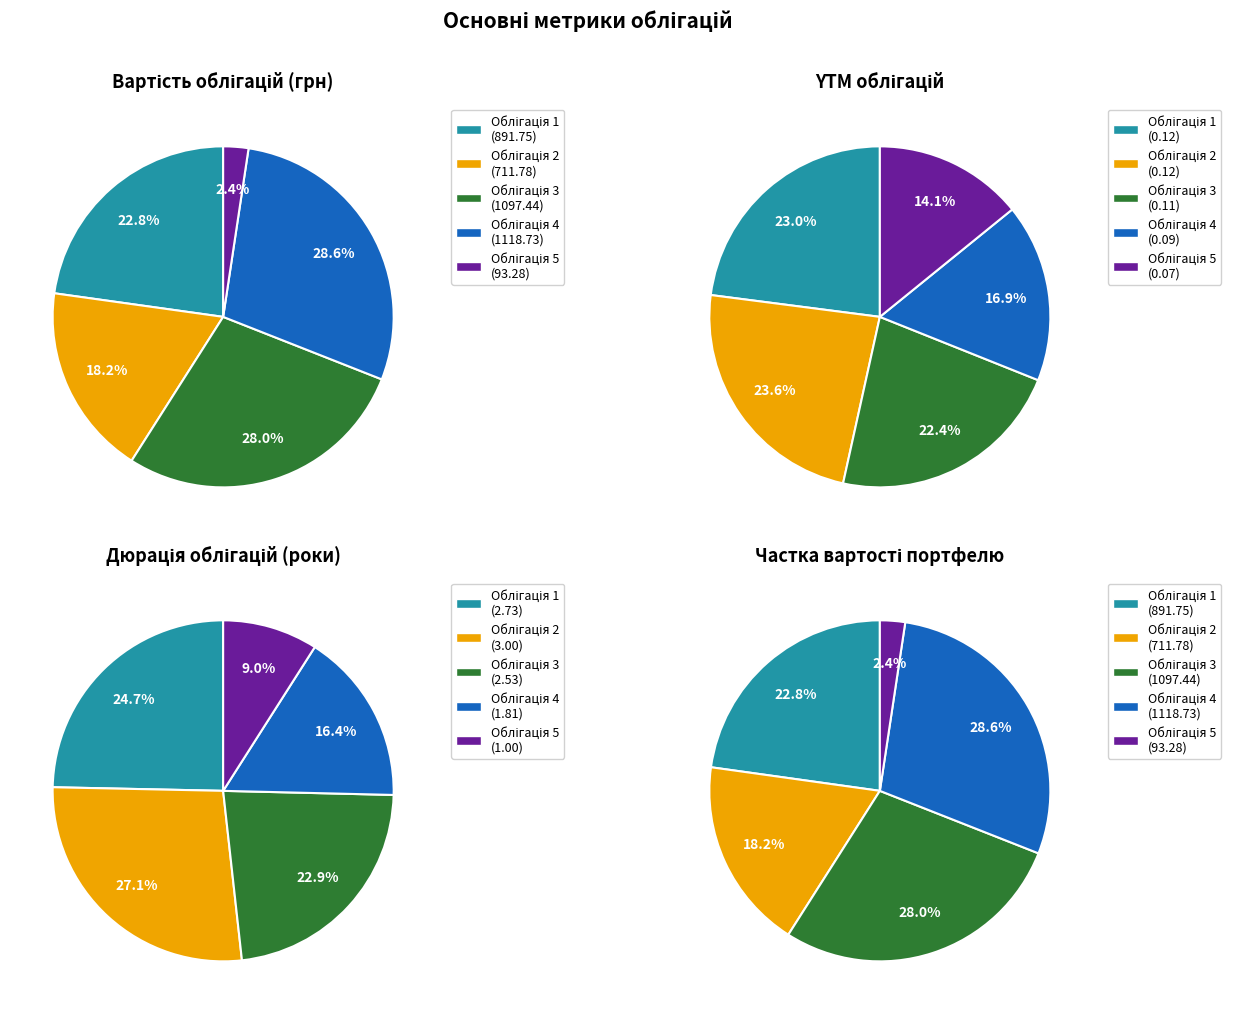

Approximately how many times larger is the value at Облігація 5 compared to Облігація 2?

0.1